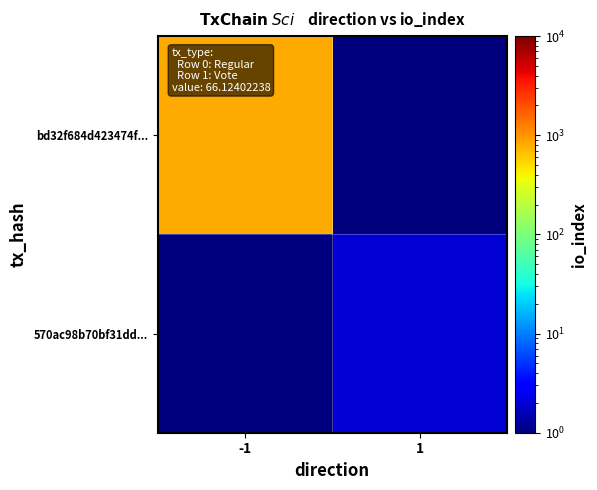

At how many categories does at least one series exceed 768?

1